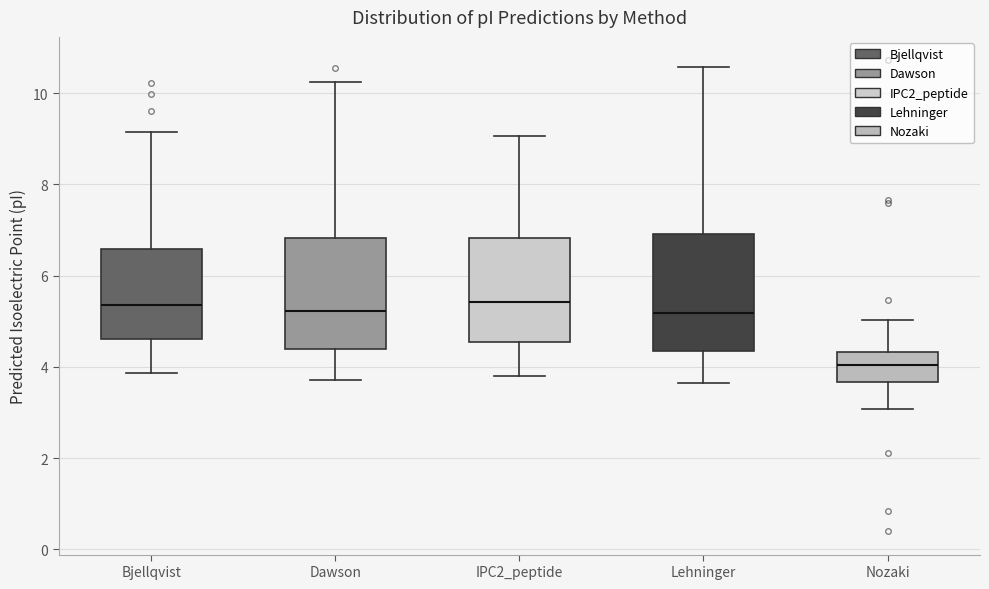

Reading left to right, transcribe this box plot: for each box, give where its median line is, the range the box spans, and where its two whiskers end, as read against the y-axis. The values are not printed on the chart, so give them approximately, as read against the axis.

Bjellqvist: median 5.4, box 4.6 to 6.6, whiskers 3.8 to 9.2
Dawson: median 5.2, box 4.4 to 6.8, whiskers 3.8 to 10.2
IPC2_peptide: median 5.4, box 4.6 to 6.8, whiskers 3.8 to 9.0
Lehninger: median 5.2, box 4.4 to 7.0, whiskers 3.6 to 10.6
Nozaki: median 4.0, box 3.6 to 4.4, whiskers 3.0 to 5.0